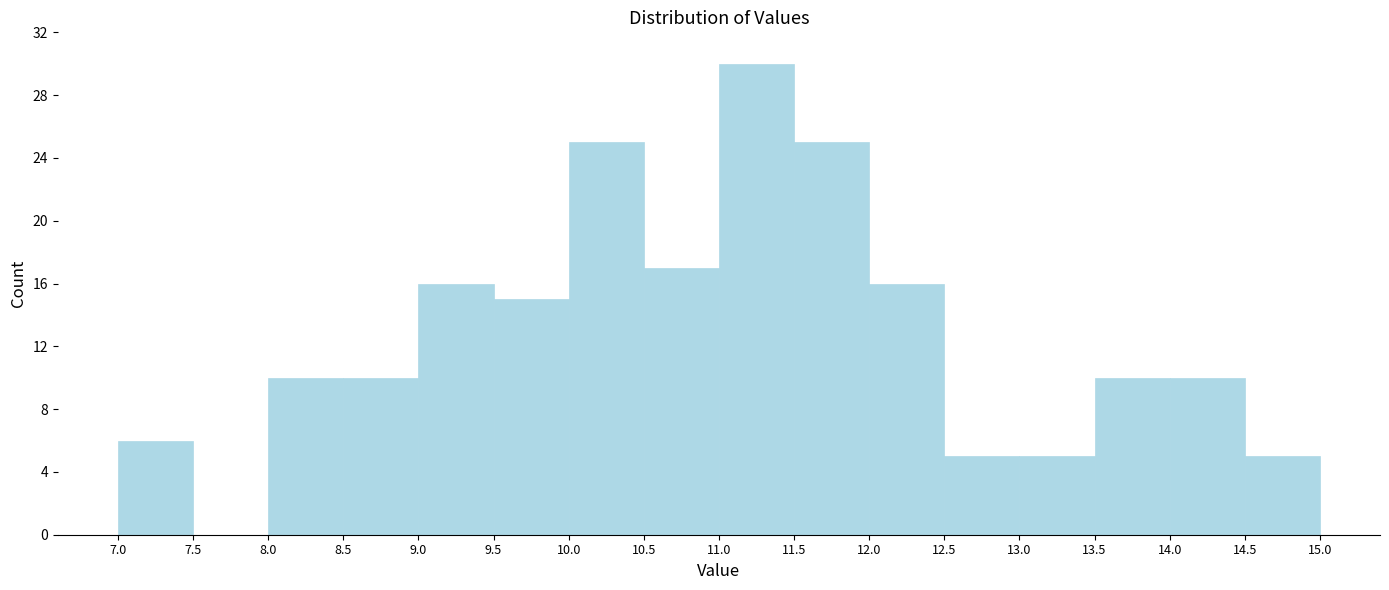

Over which range of the x-axis is the bar tallest?

11.0 to 11.5